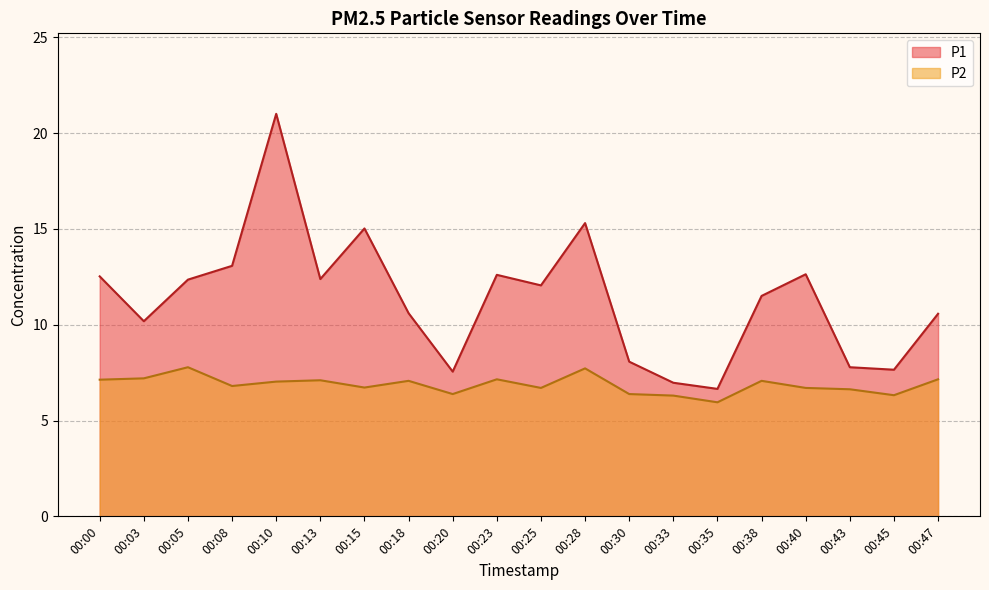

True or false: P1 and P2 intersect in this chart.

False